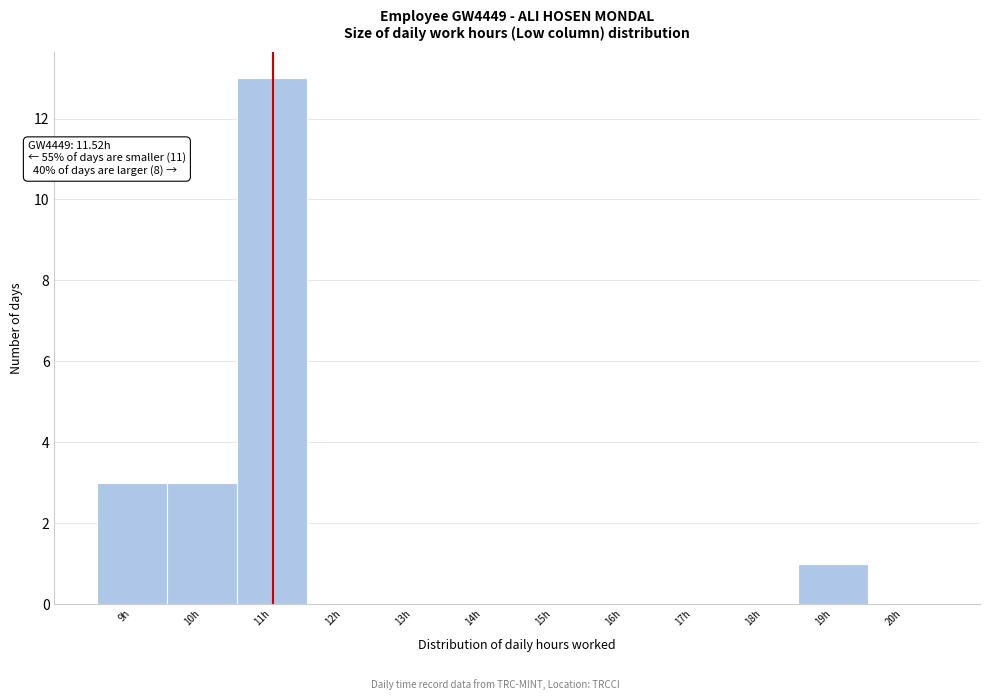

Reading left to right, transcribe all the data shown in this chart.

9h=3	10h=3	11h=13	12h=0	13h=0	14h=0	15h=0	16h=0	17h=0	18h=0	19h=1	20h=0